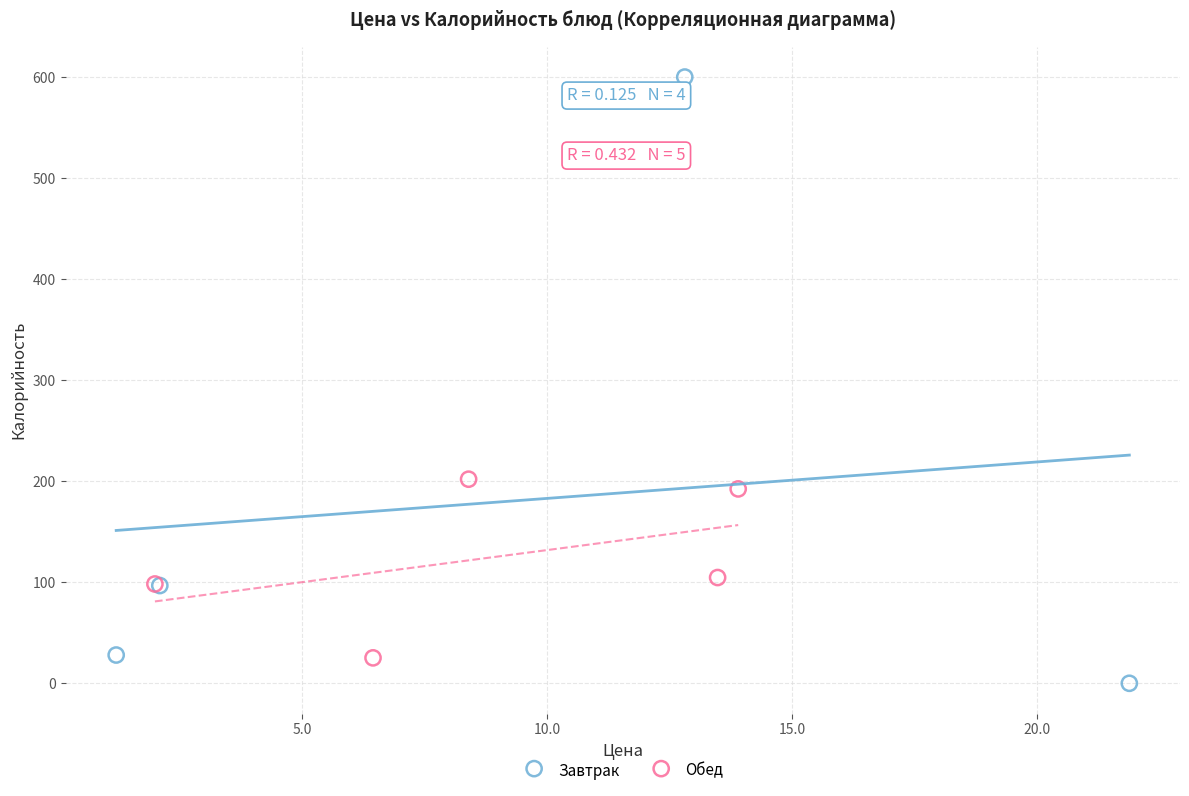

Which series contains the highest Y value?

Завтрак